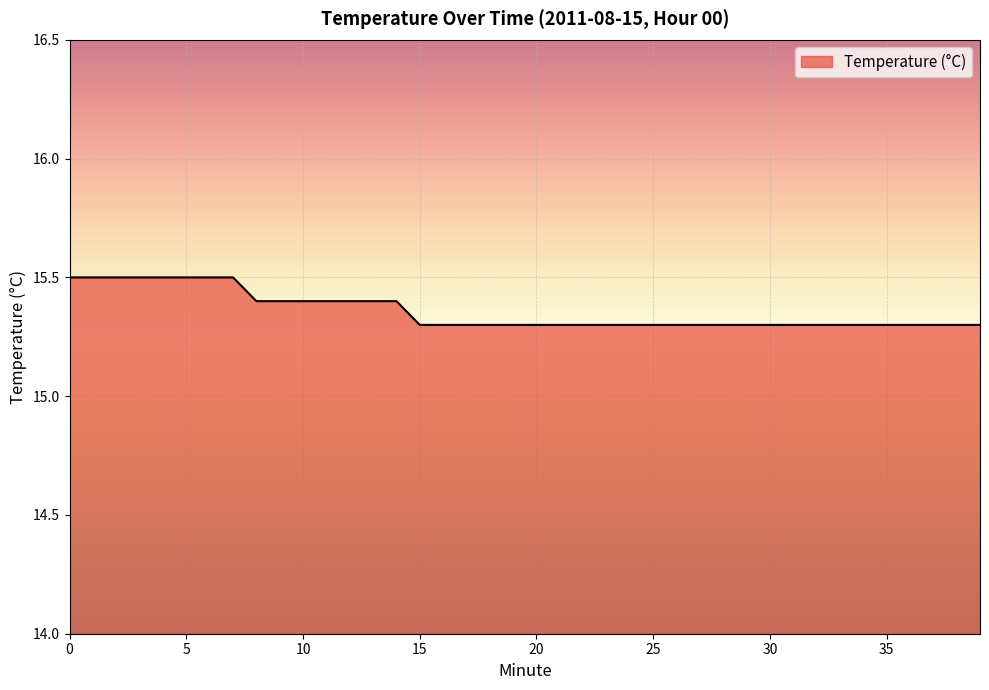

What is the smallest value displayed?

15.3